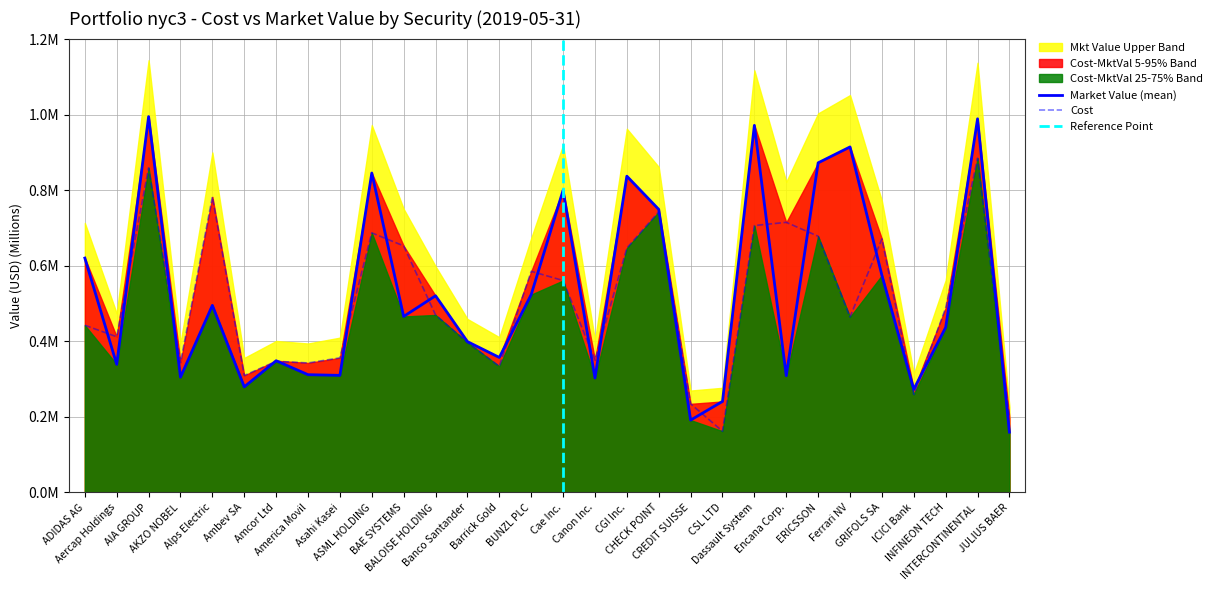

What is the label of the 24th point from the right?

Amcor Ltd